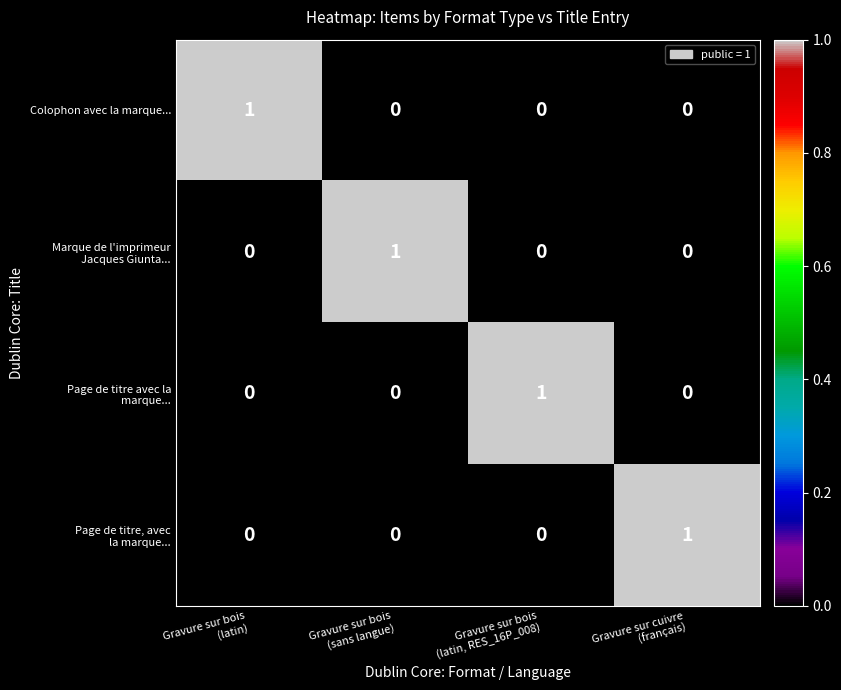

How many Colophon avec la marque... values are between 0 and 1?

4